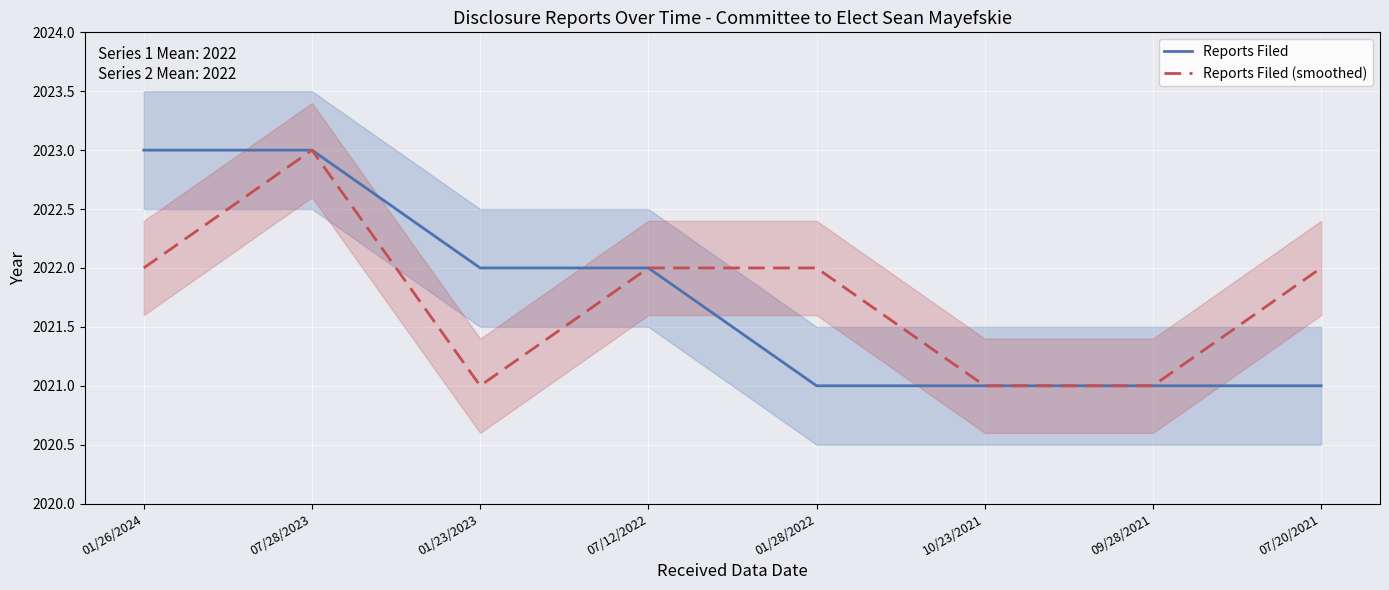

The value of Reports Filed (smoothed) at 01/26/2024 is 2022. True or false?

True